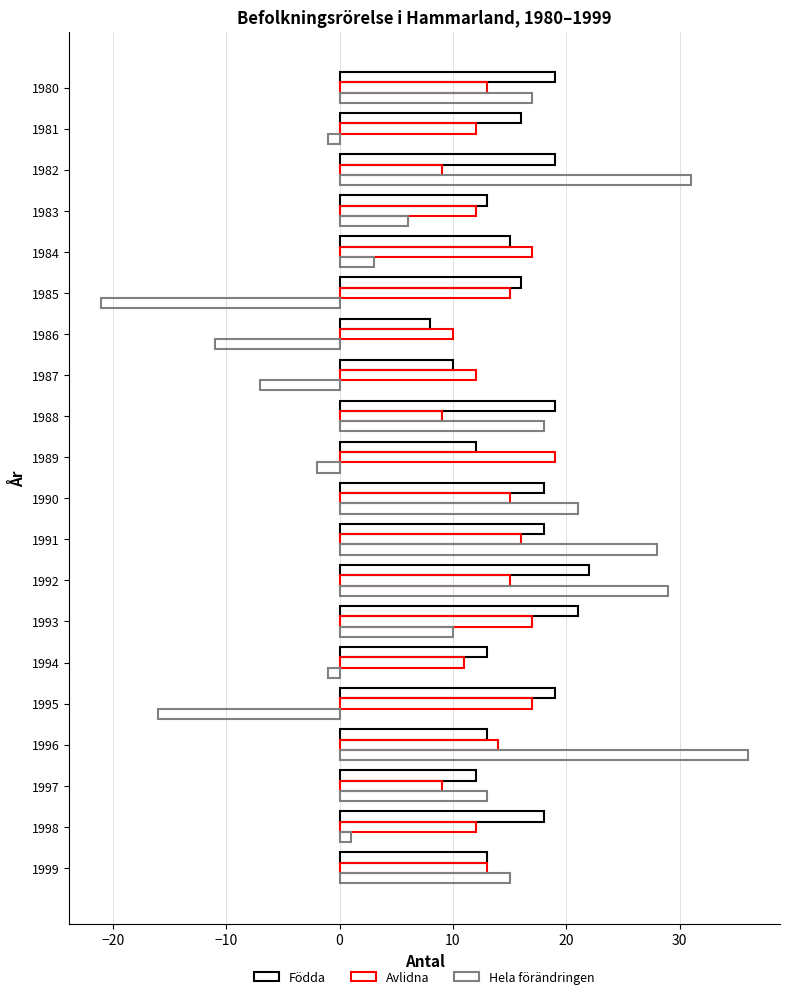

How many negative values does the Hela förändringen series have?

7